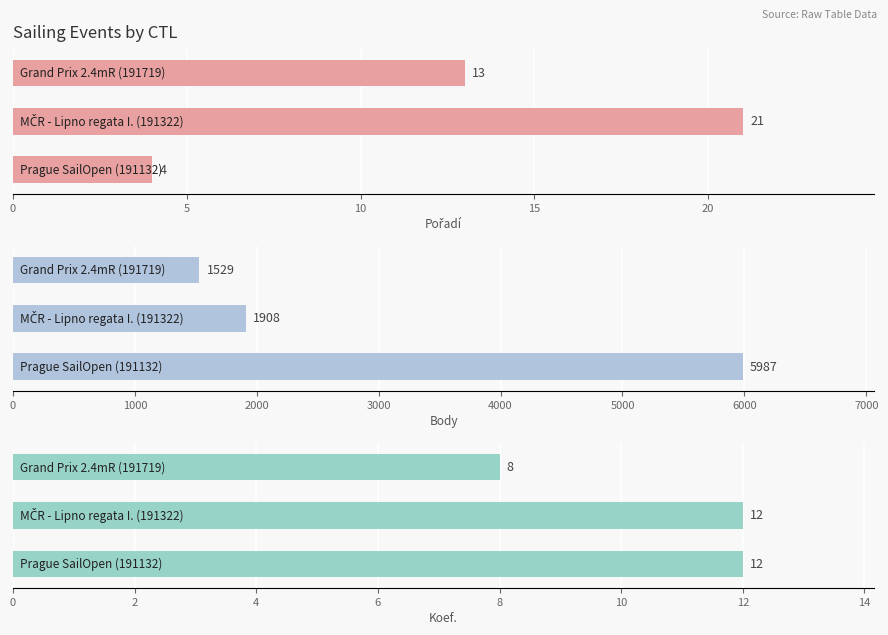

Reading right to left, transcribe all the data shown in this chart.

Pořadí: 10=4	5=21	0=13
Body: 10=5987	5=1908	0=1529
Koef.: 10=12	5=12	0=8